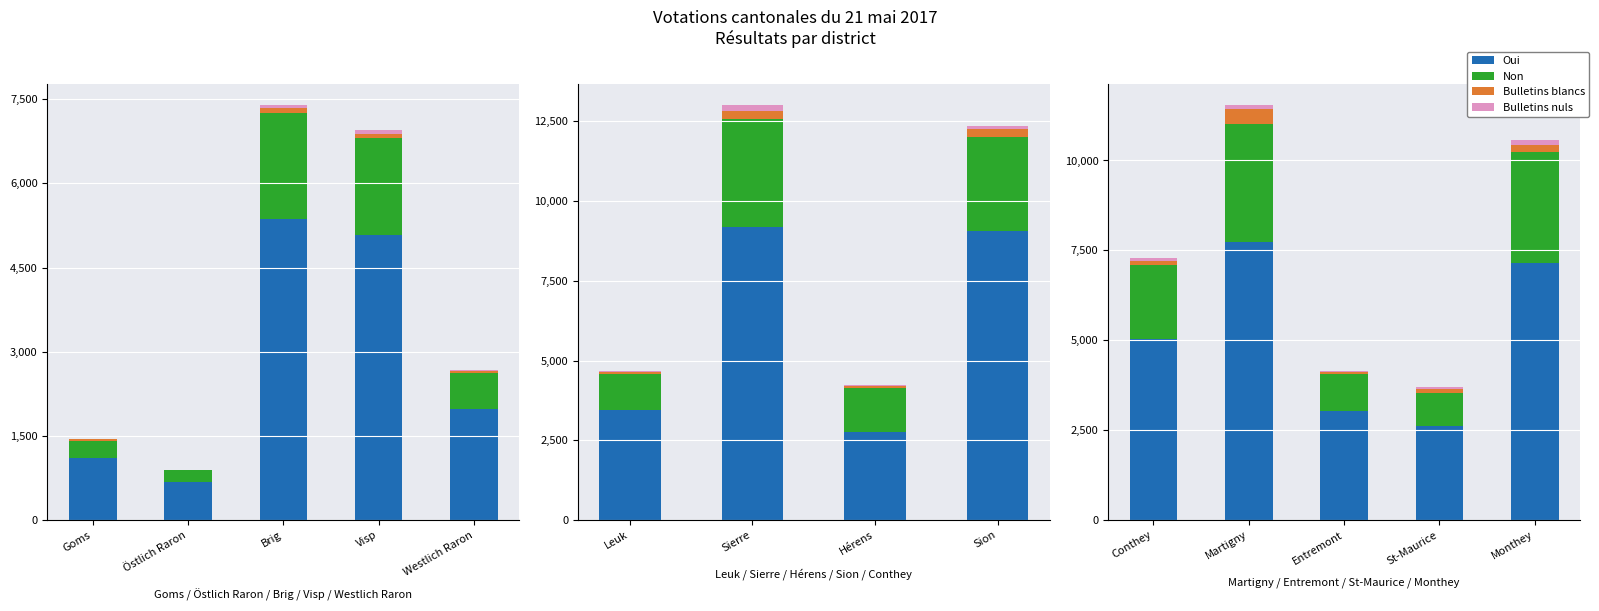

What is the value of the Bulletins nuls bar at the 4th from the left?

45